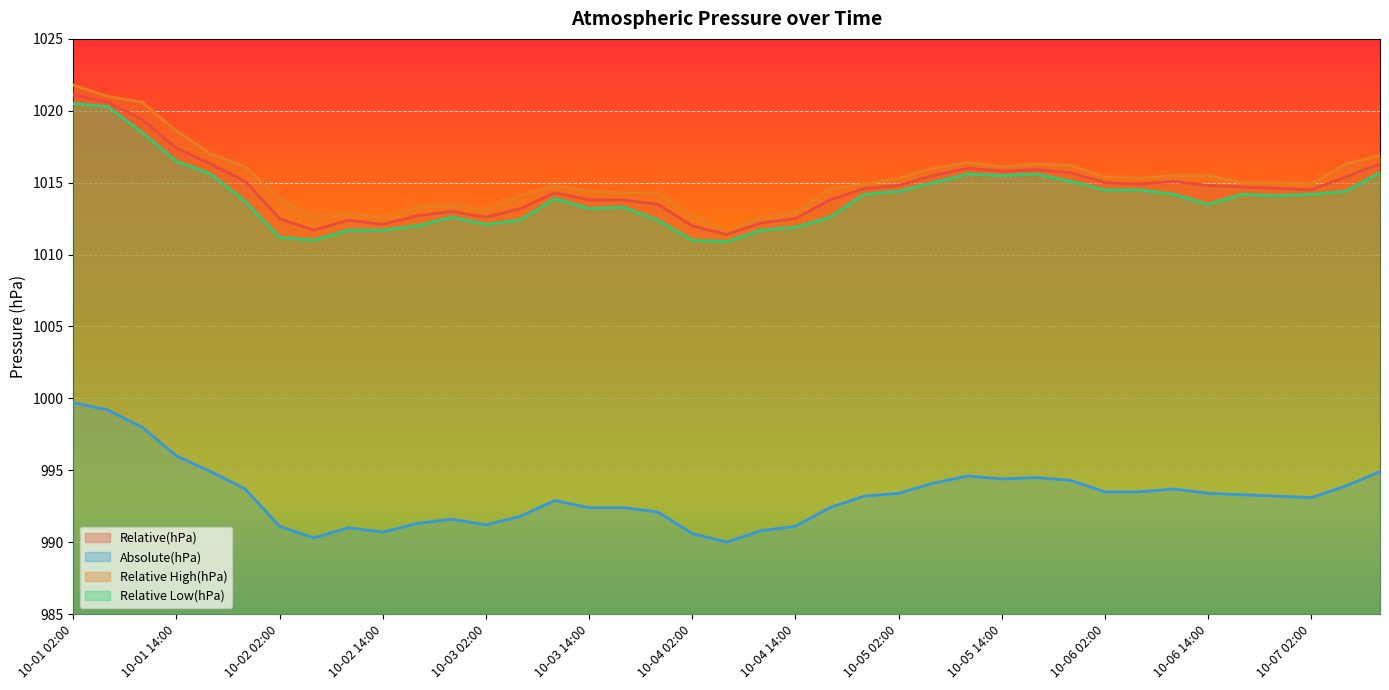

What is the average value of the Relative(hPa) series?

1014.6